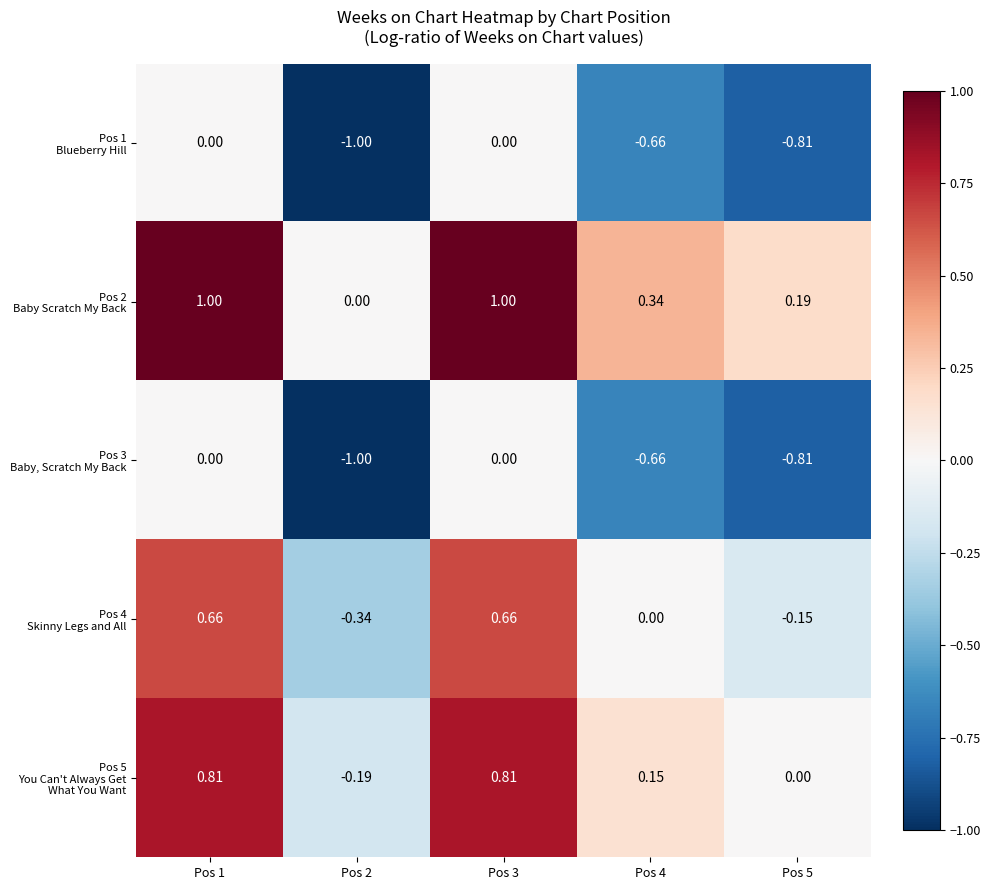

How many series are shown in this chart?

5